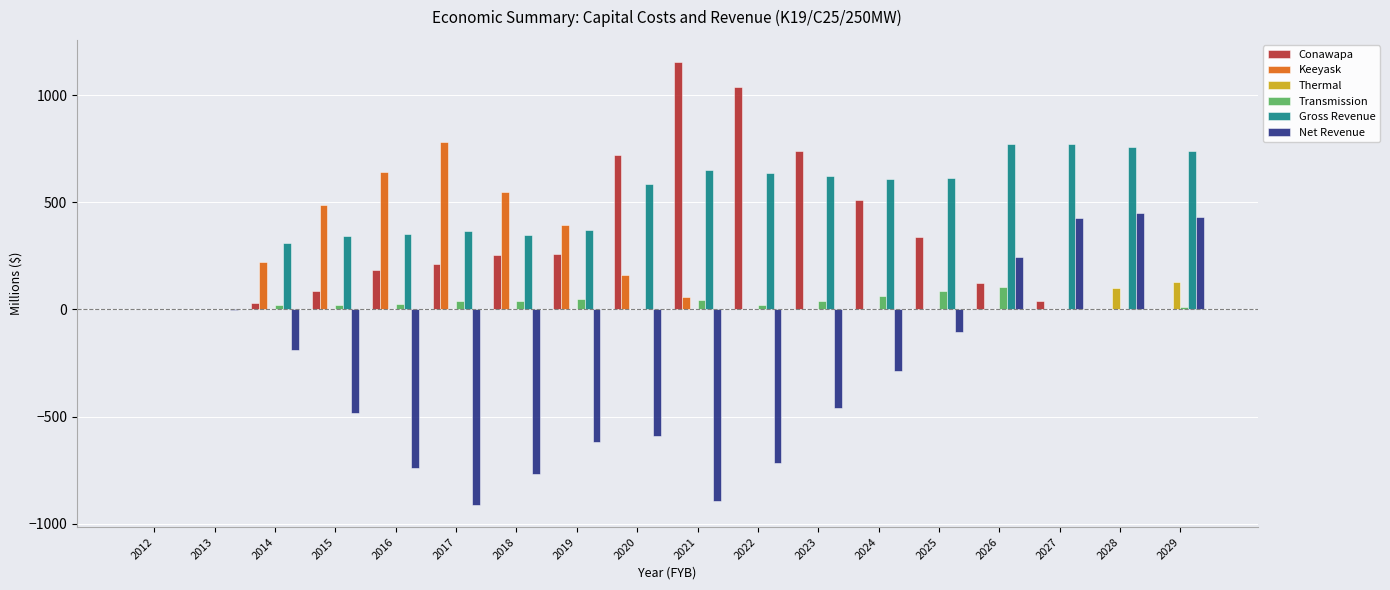

Read the Net Revenue value at 2016.

-739.5